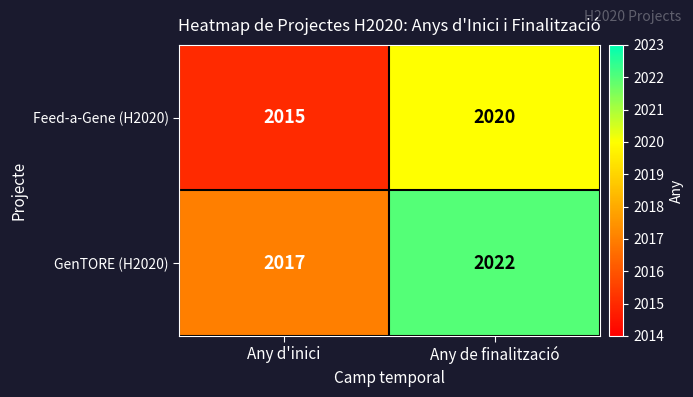

At which label is Feed-a-Gene (H2020) closest to 2017?

Any d'inici